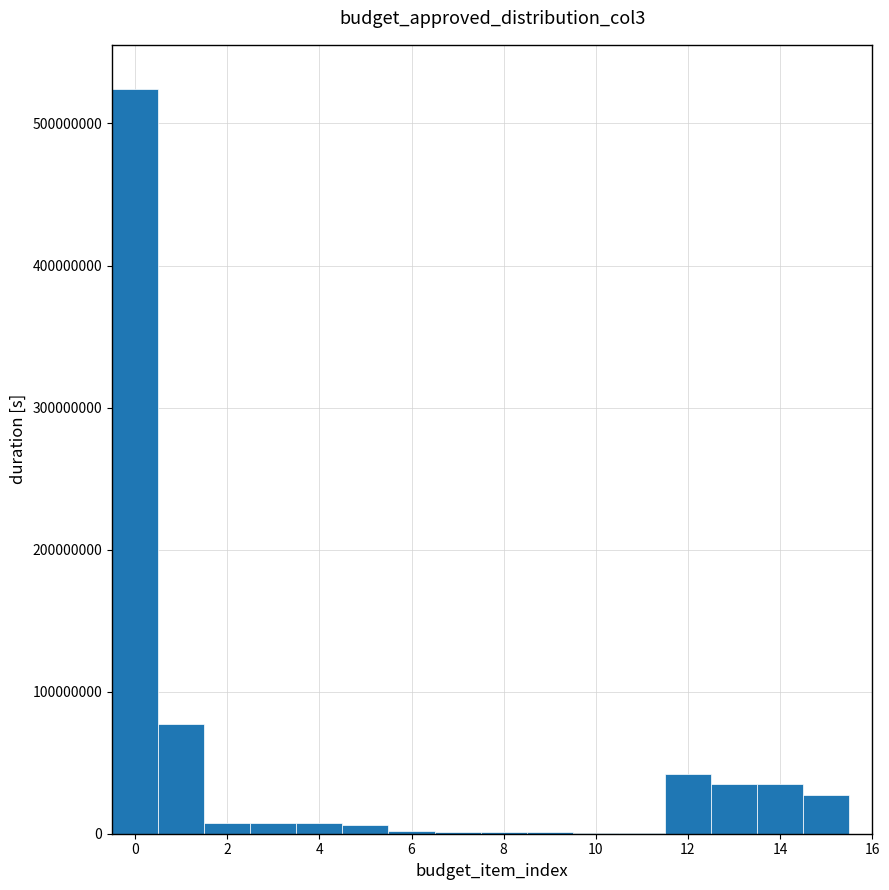

Reading left to right, transcribe this chart: for each bar, give the range it covers on the x-axis and its height. Neither the bar edges nor the heights are printed on the chart, so give them approximately, as read against the axes.

-0.5 to 0.5: 520000000
0.5 to 1.5: 80000000
1.5 to 2.5: under 10000000
2.5 to 3.5: under 10000000
3.5 to 4.5: under 10000000
4.5 to 5.5: under 10000000
5.5 to 6.5: under 10000000
6.5 to 7.5: under 10000000
7.5 to 8.5: under 10000000
8.5 to 9.5: under 10000000
9.5 to 10.5: under 10000000
10.5 to 11.5: under 10000000
11.5 to 12.5: 40000000
12.5 to 13.5: 40000000
13.5 to 14.5: 40000000
14.5 to 15.5: 30000000